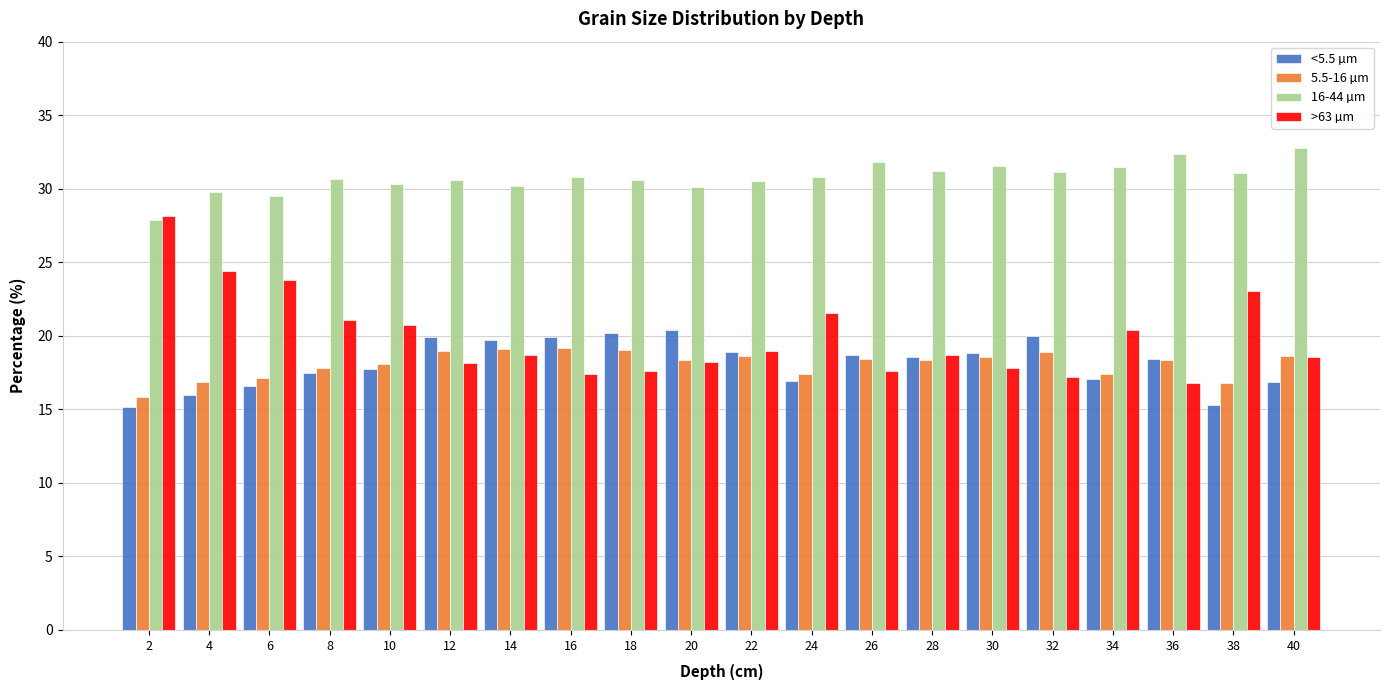

Is it true that >63 µm equals 29.6 at 18?

False